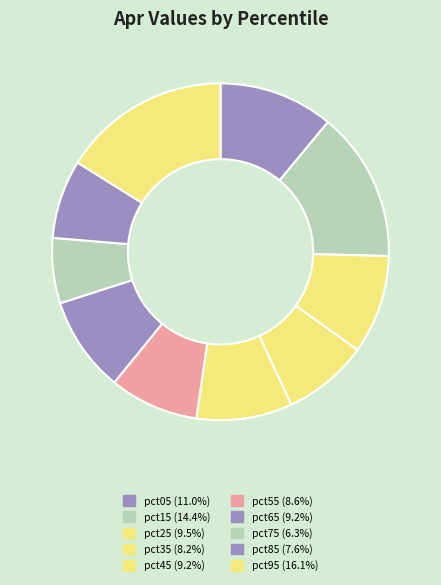

To the nearest percent, what is the combined percentage of pct75 and pct65?

15%